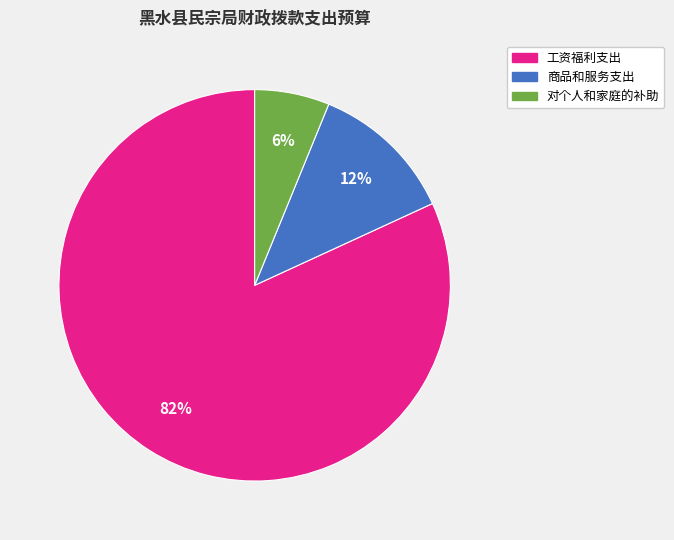

To the nearest percent, what is the average slice percentage?

33%